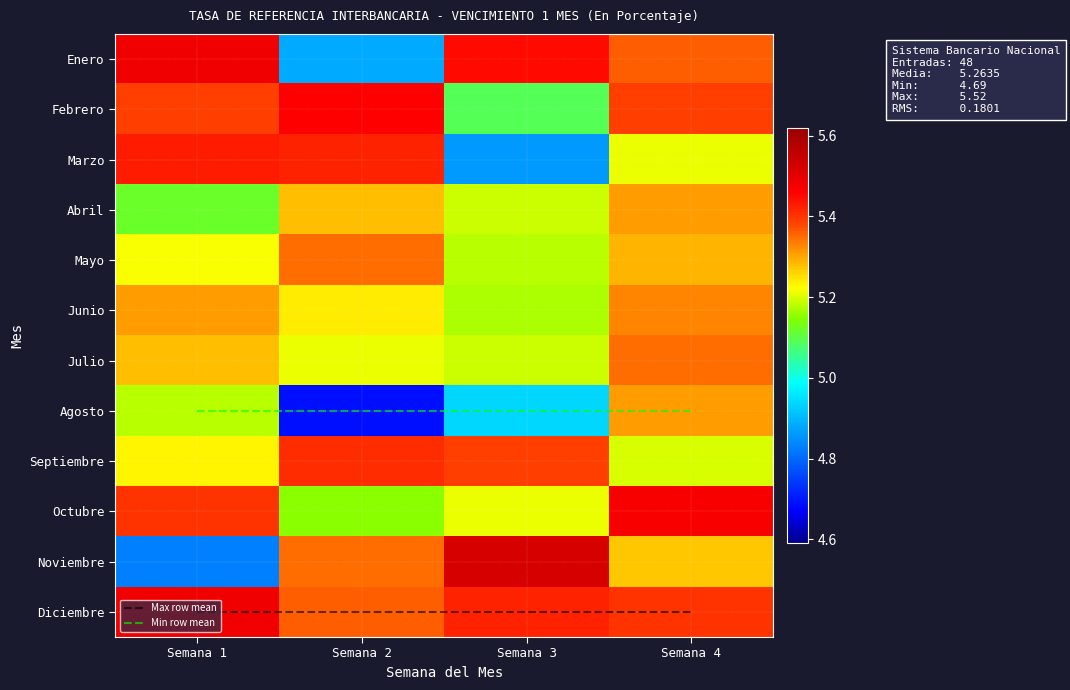

What is the average value of the Diciembre series?

5.4